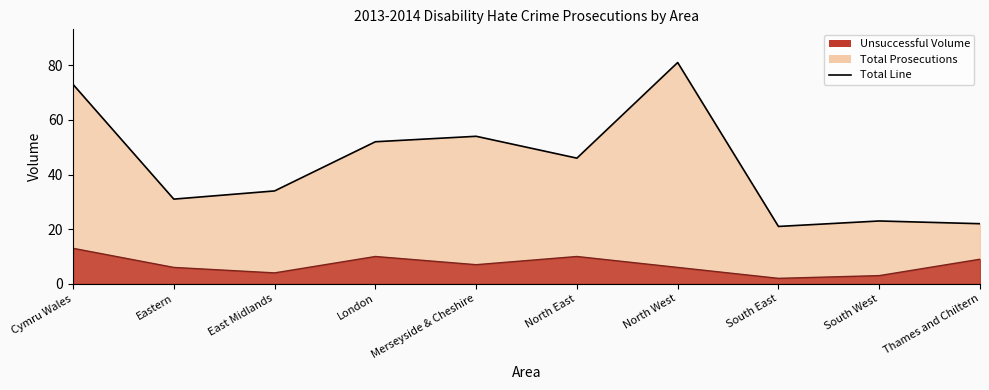

True or false: Unsuccessful Volume Line has more than 0 points higher than both neighbors.

True